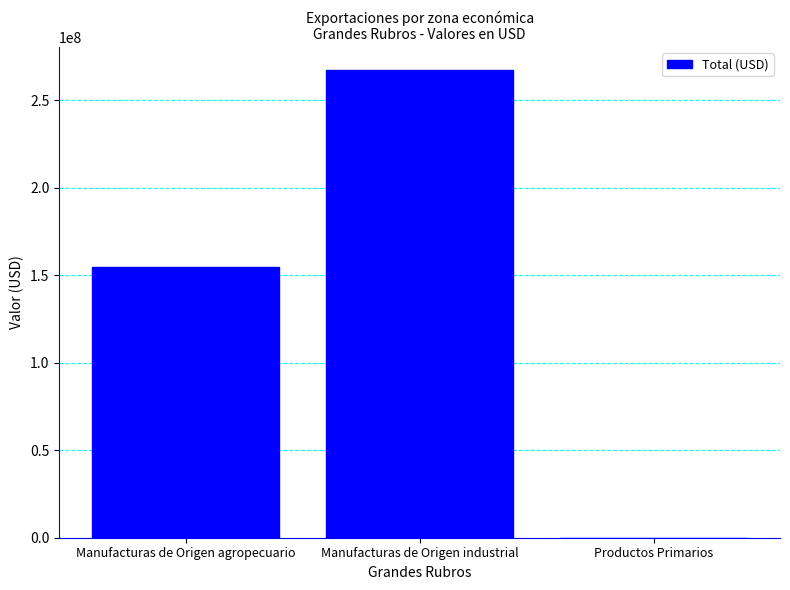

What is the average value?

140648098.4